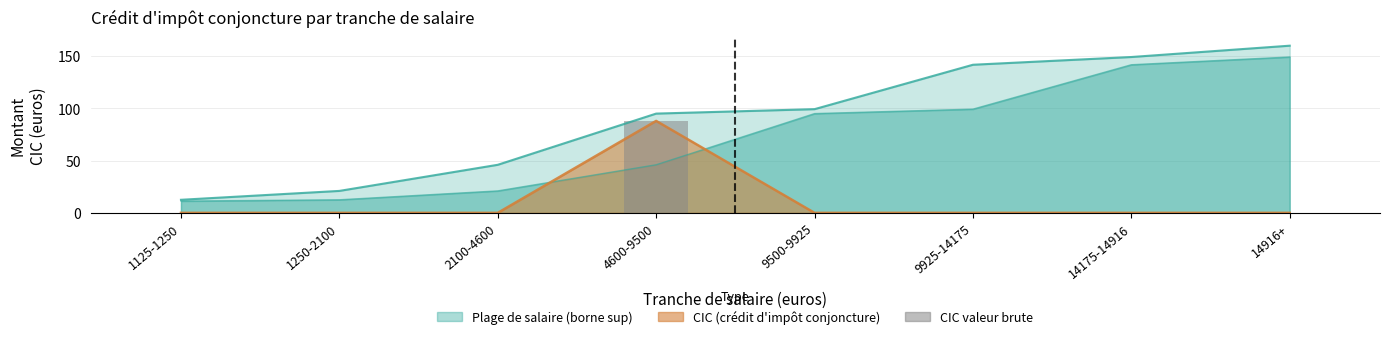

What is the difference between the maximum and minimum values?

88